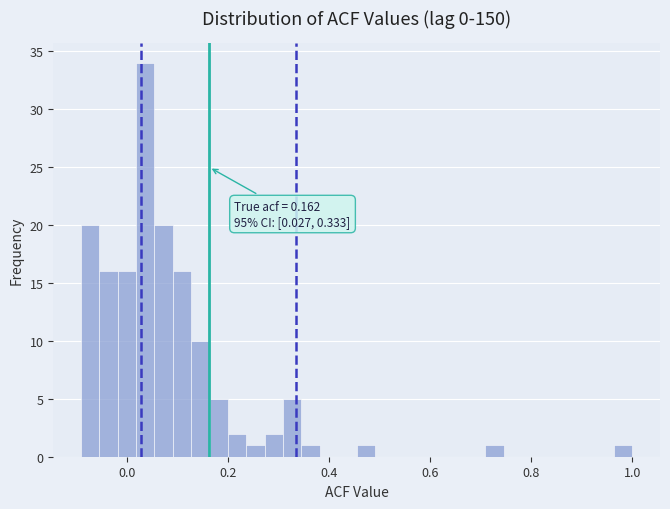

Around what value on the x-axis is the tallest bar? Give the approximate position of its centre, as read against the axis.

0.04